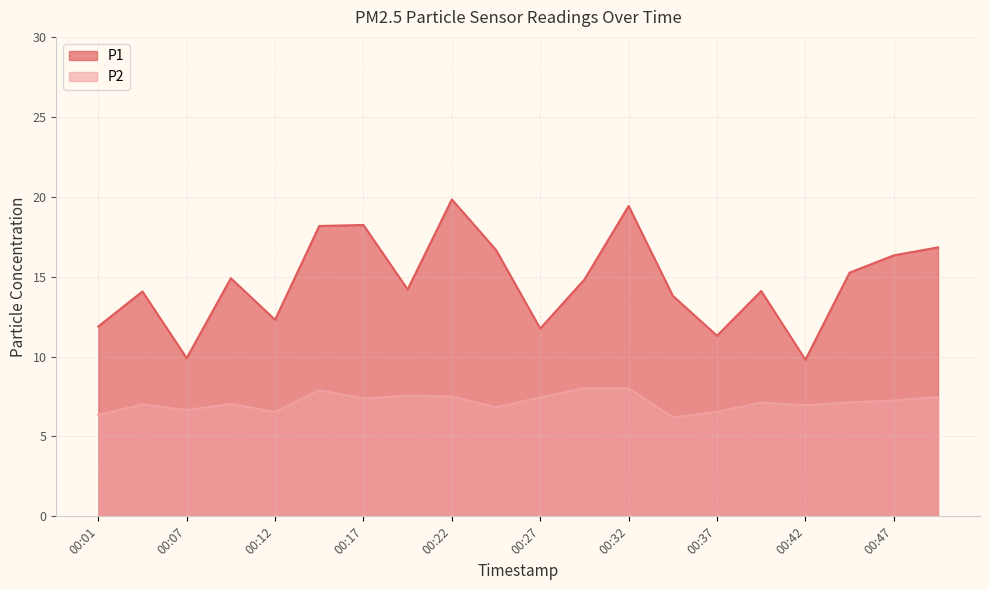

True or false: P1 has a value of 9.9 at 00:07.

True